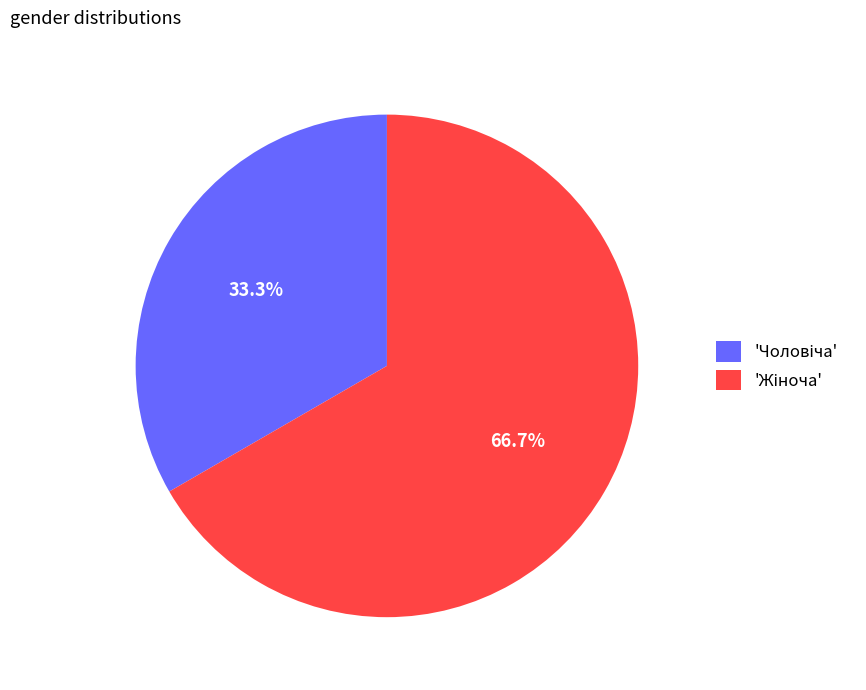

Does any single category account for the majority?

Yes